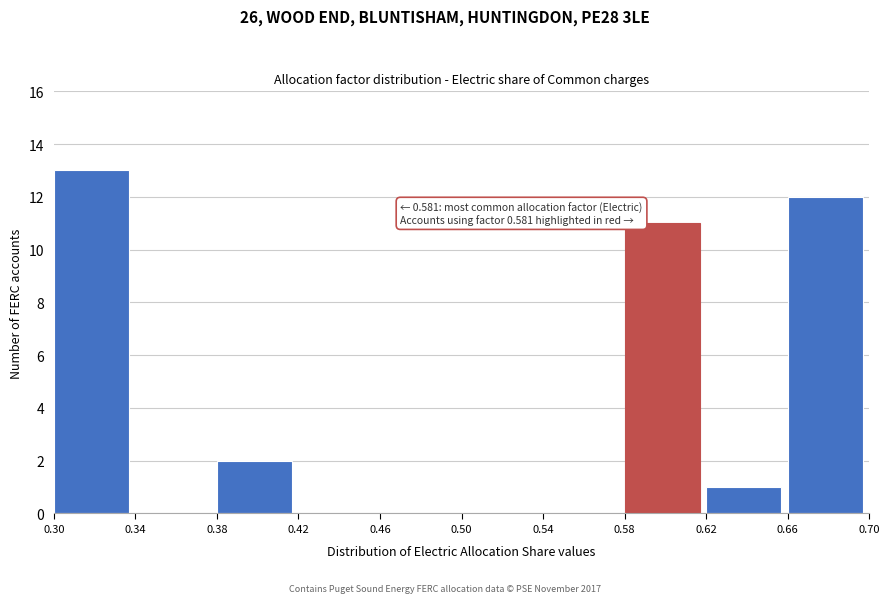

Over which range of the x-axis is the bar tallest?

0.30 to 0.34